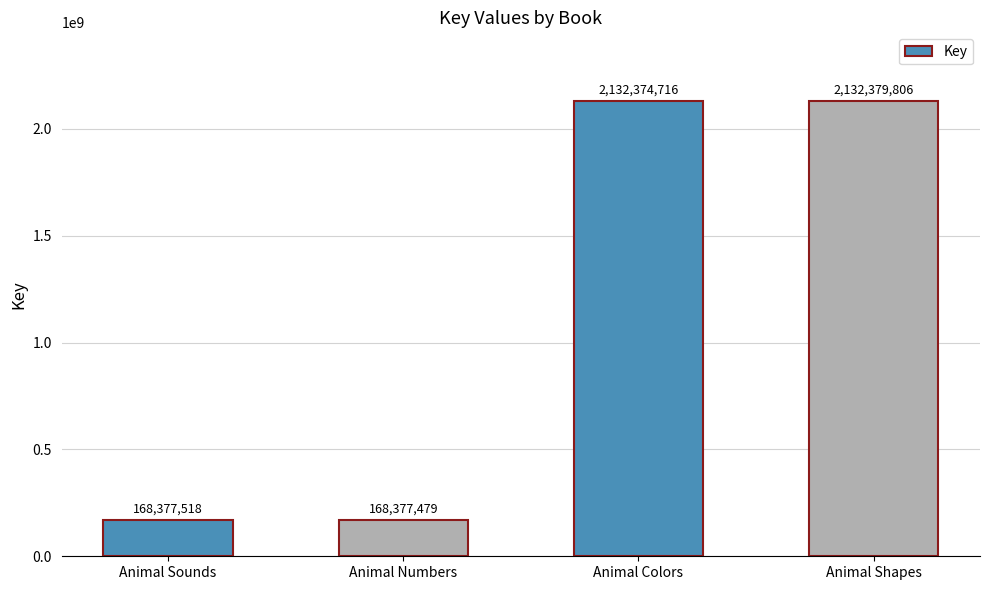

Is it true that the value at Animal Sounds is 168377518?

True